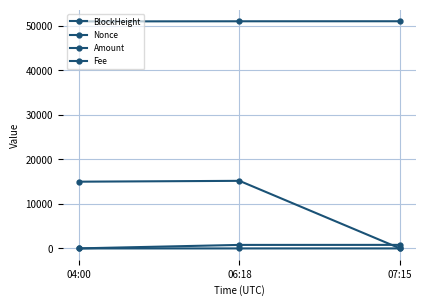

What is the average value of the Amount series?

533.0